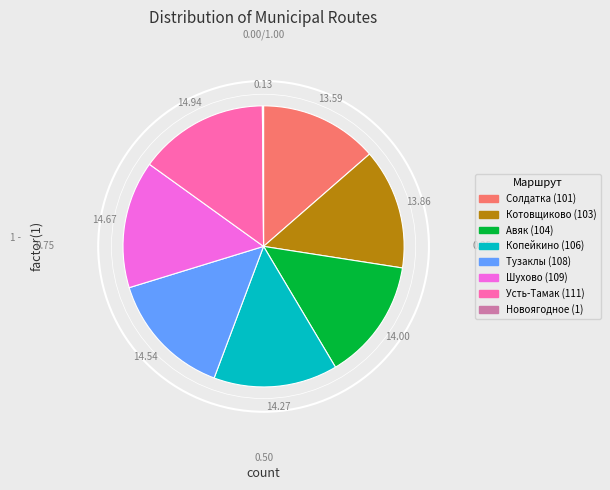

Does any single category account for the majority?

No